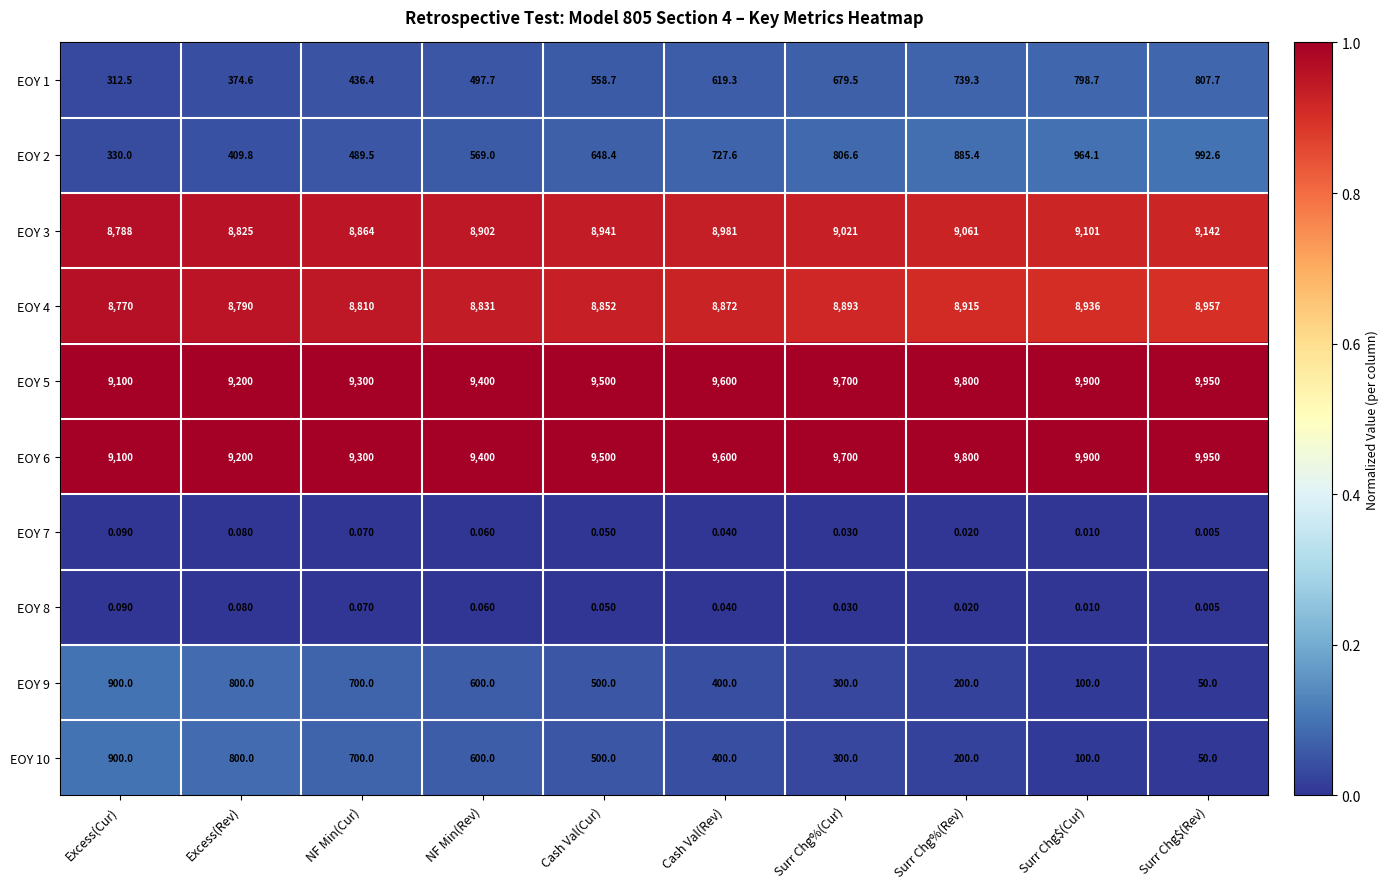

At which category is the sum across all series the highest?

Surr Chg$(Rev)